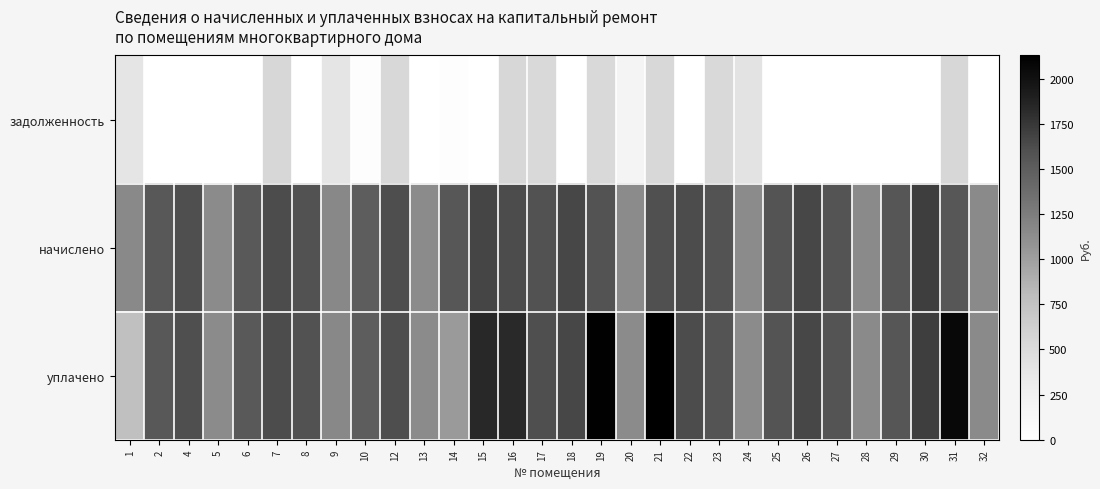

At which category is the sum across all series the highest?

21